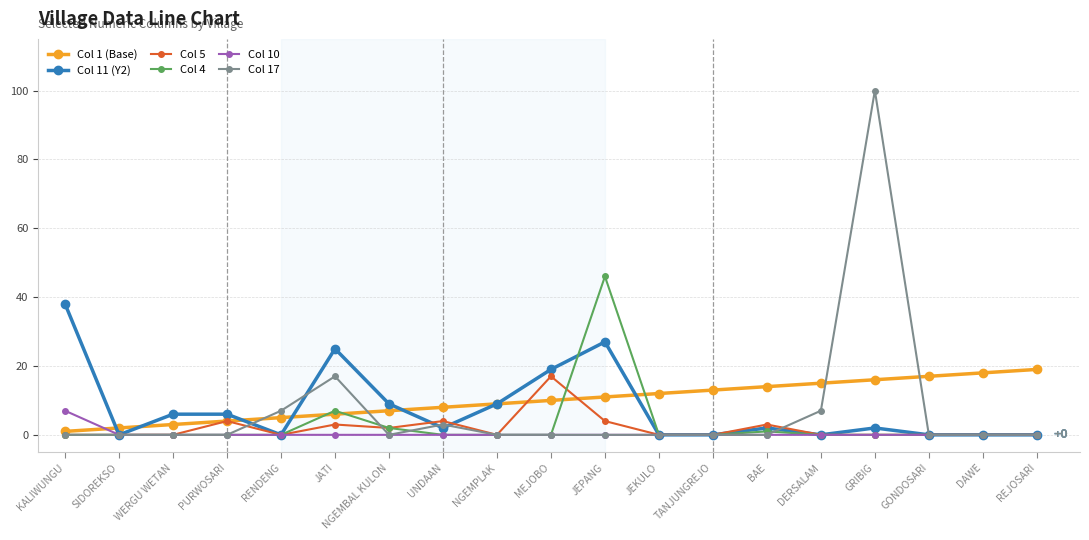

At which label is Col 17 closest to 50?

JATI